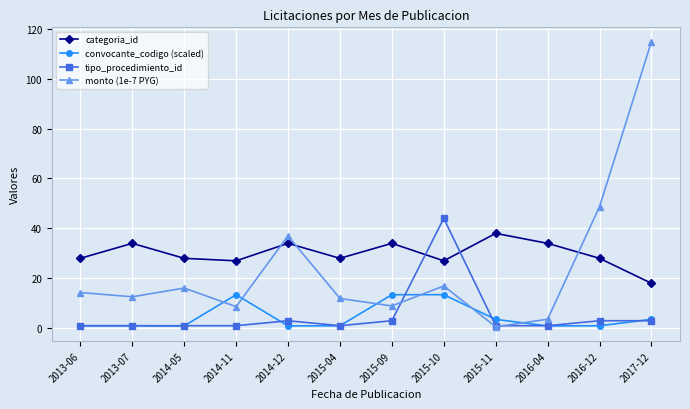

What is the smallest value displayed?

0.6